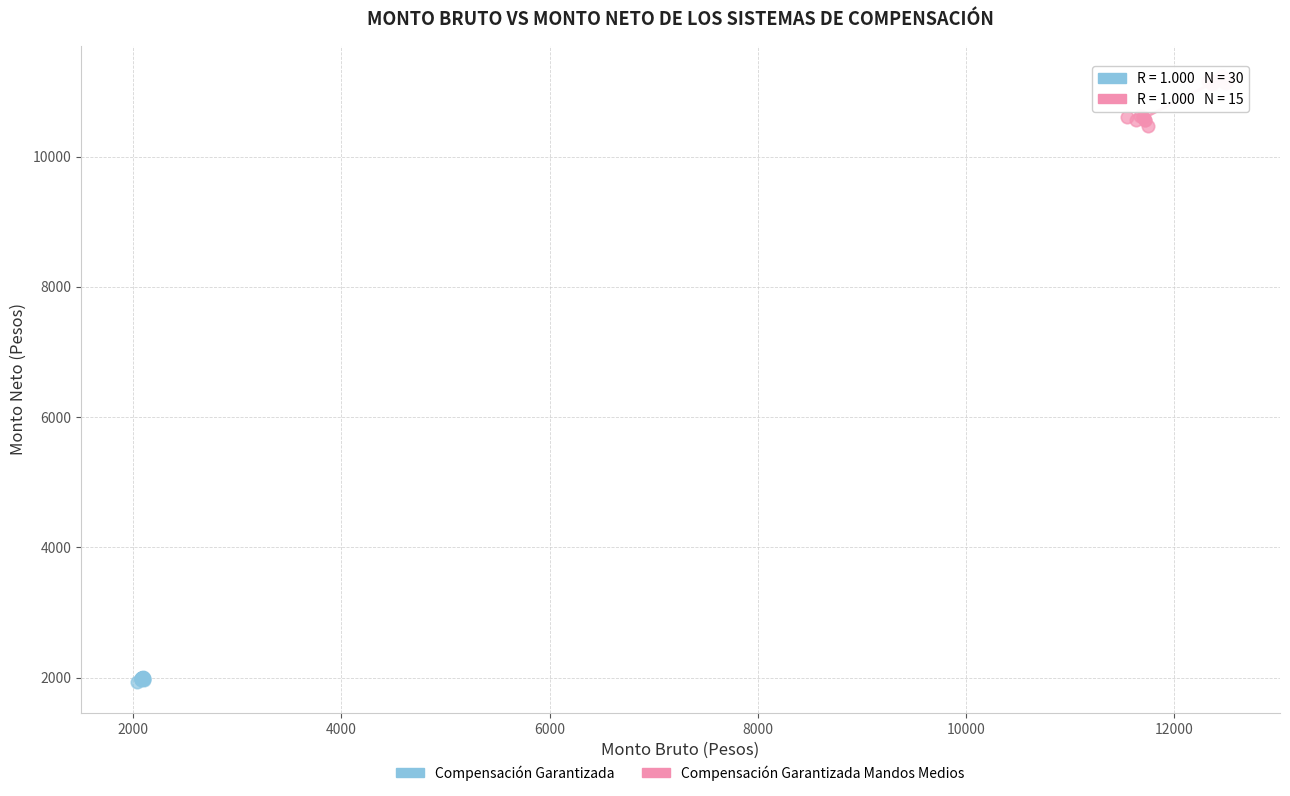

Which series reaches the minimum Y coordinate?

Compensación Garantizada